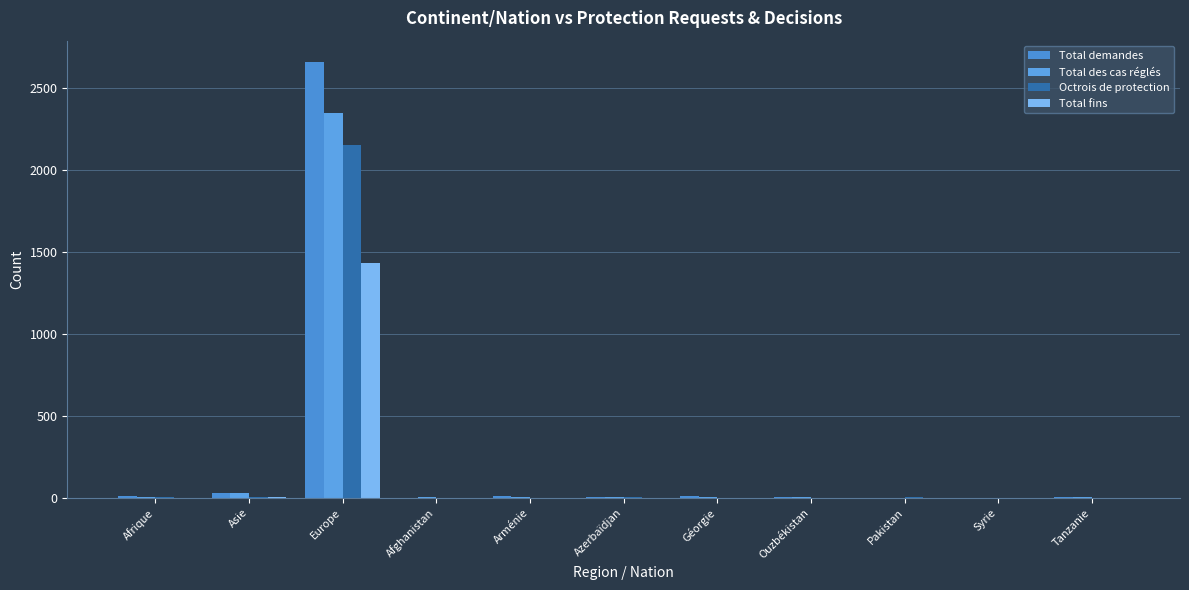

Are the bars grouped side by side (vs. stacked)?

Yes